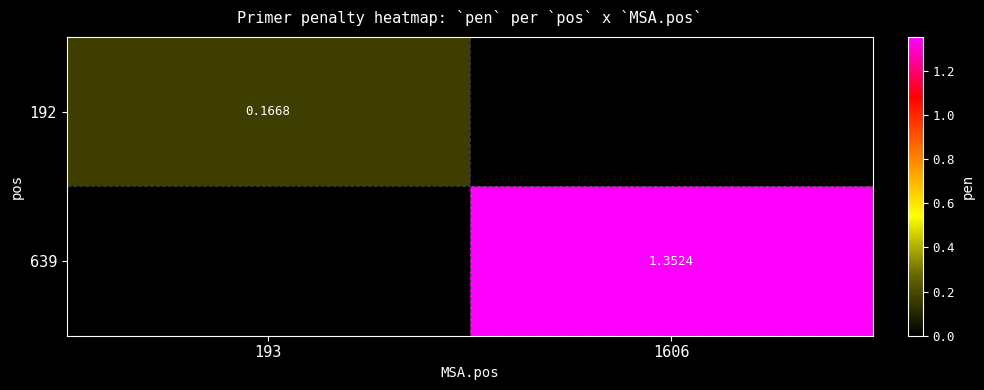

Is the value of 192 at 193 greater than the value of 639 at 1606?

No